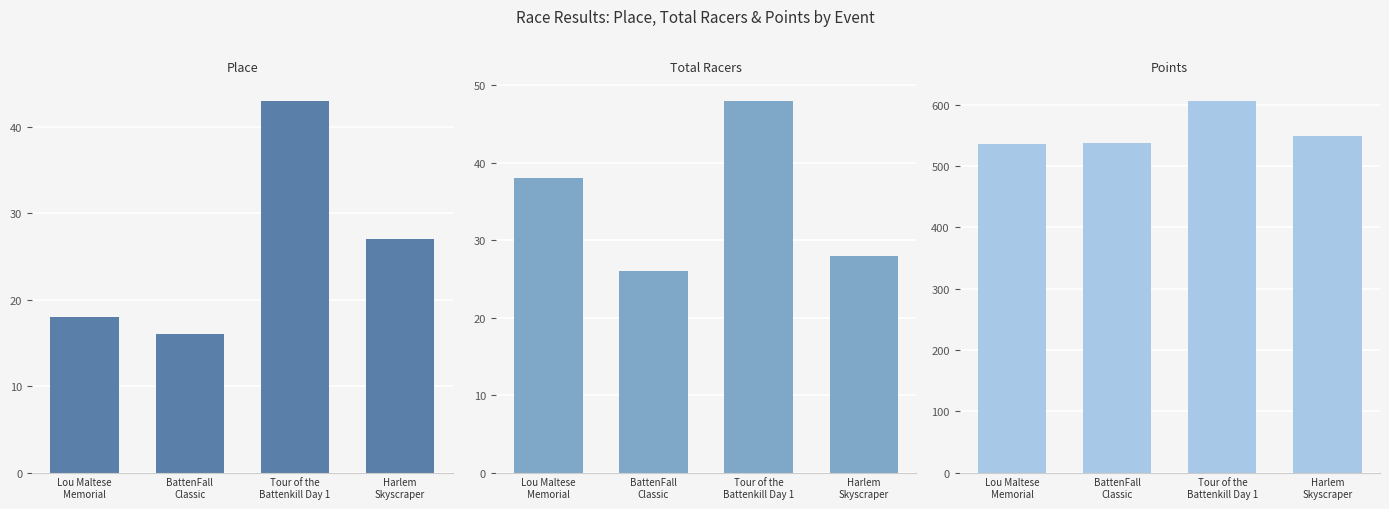

What is the spread (max minus min) of values at Tour of the
Battenkill Day 1?

563.9